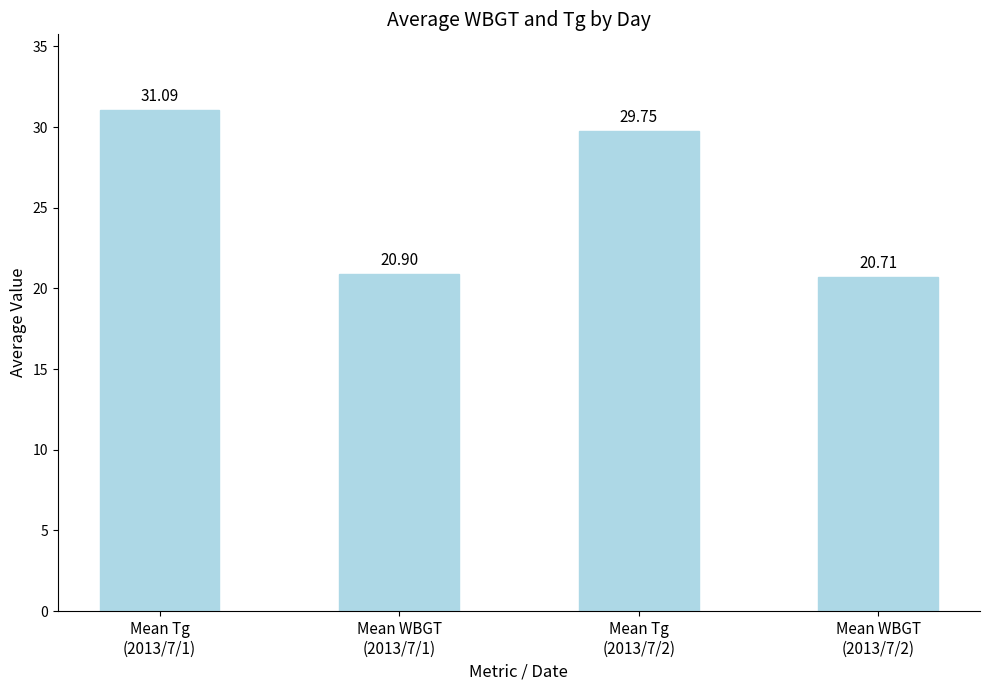

What is the sum of the values at Mean WBGT
(2013/7/1) and Mean Tg
(2013/7/1)?

52.0